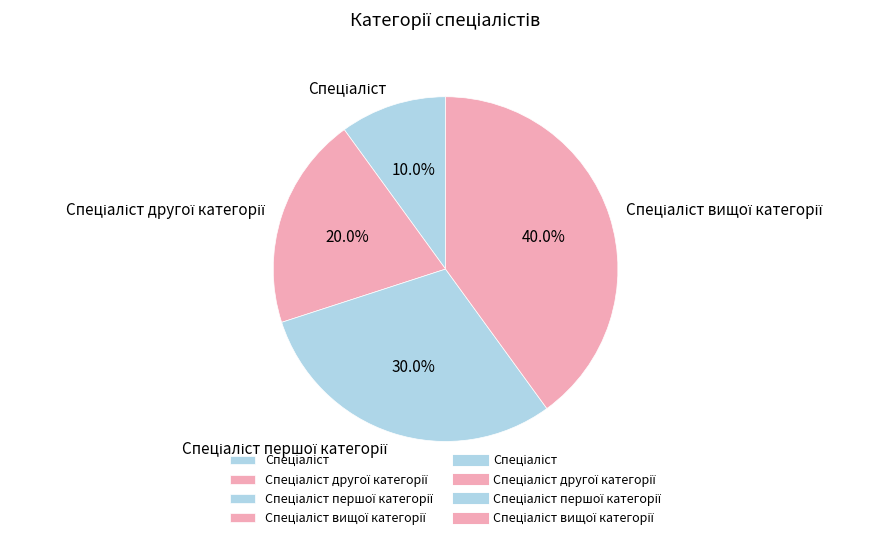

Does any single category account for the majority?

No